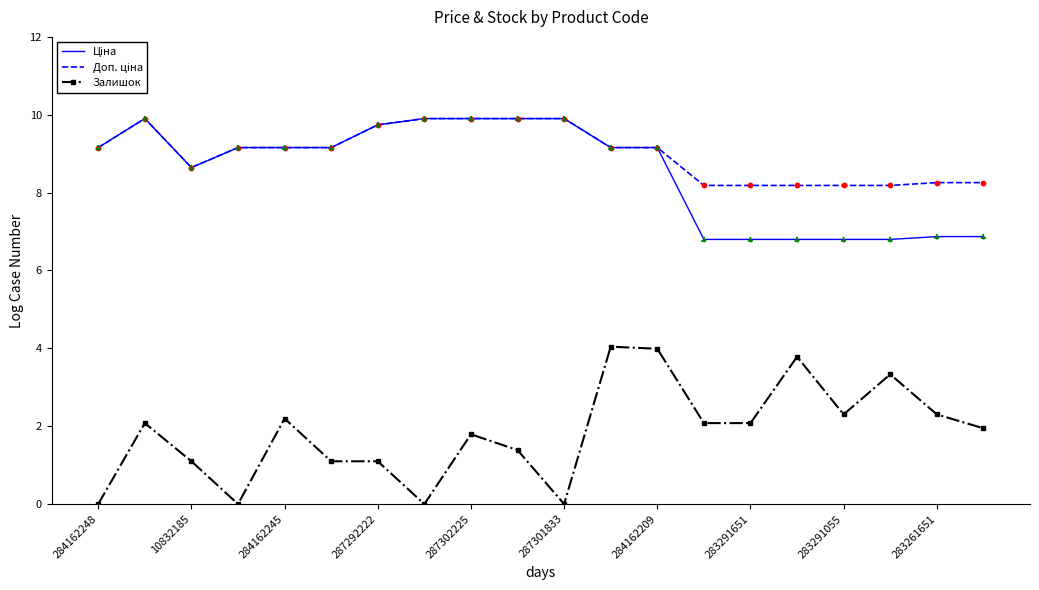

Which series has the widest spread of values?

Залишок